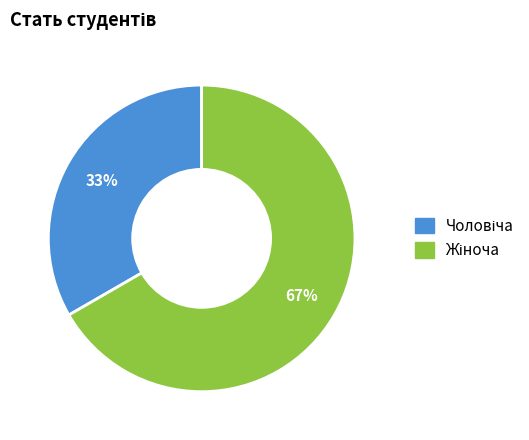

Does any single category account for the majority?

Yes